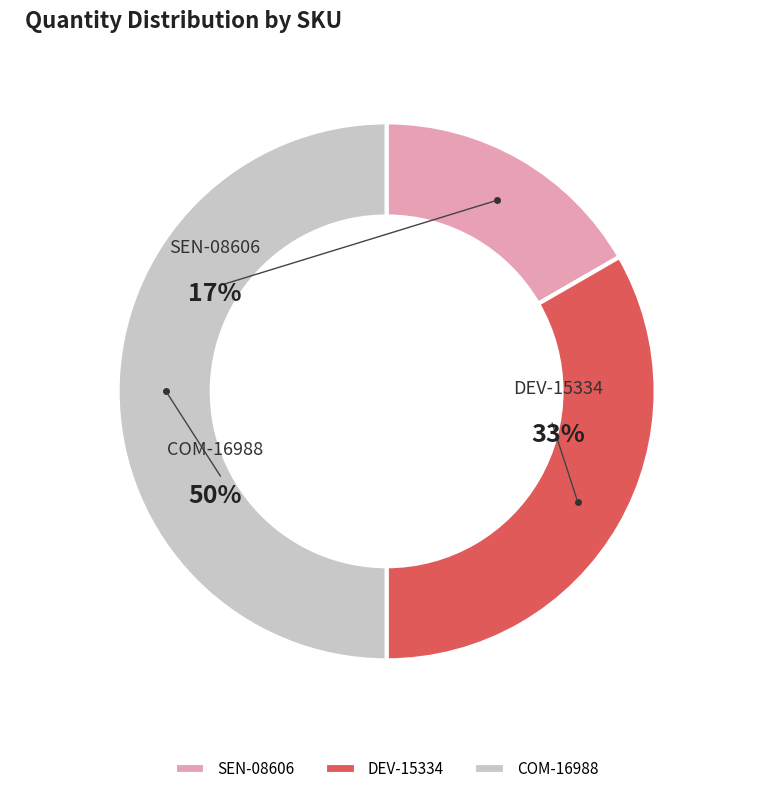

Which category has the biggest portion of the pie?

COM-16988